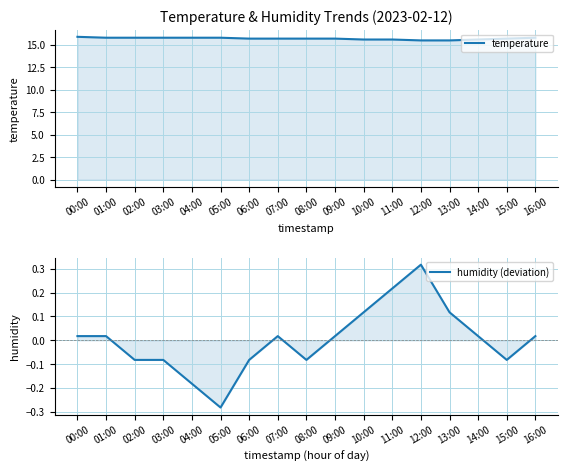

What are all the series names shown in the legend?

temperature, humidity (deviation)